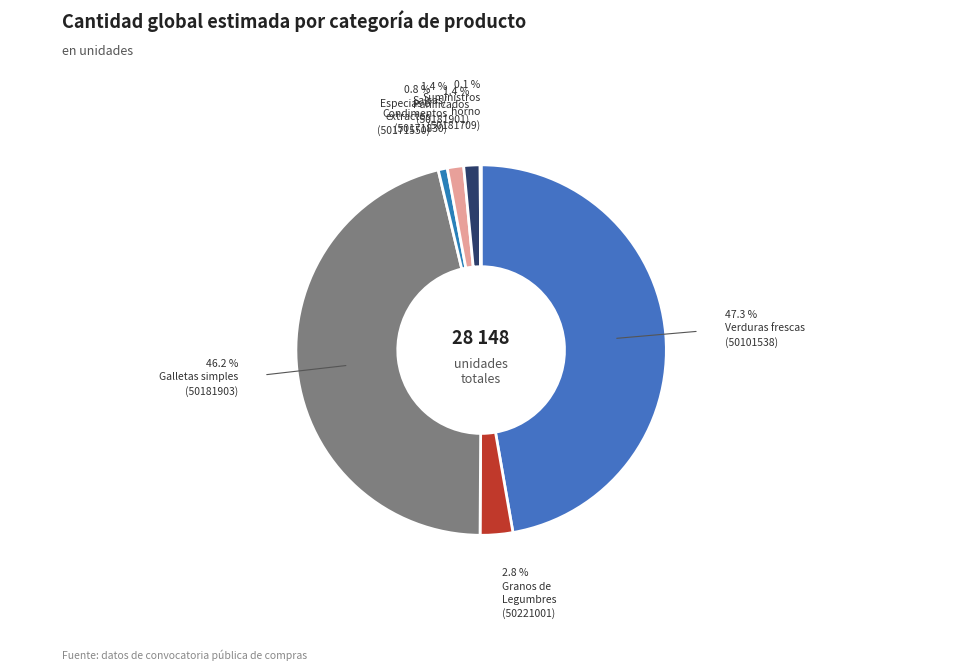

How many slices are in this pie chart?

7